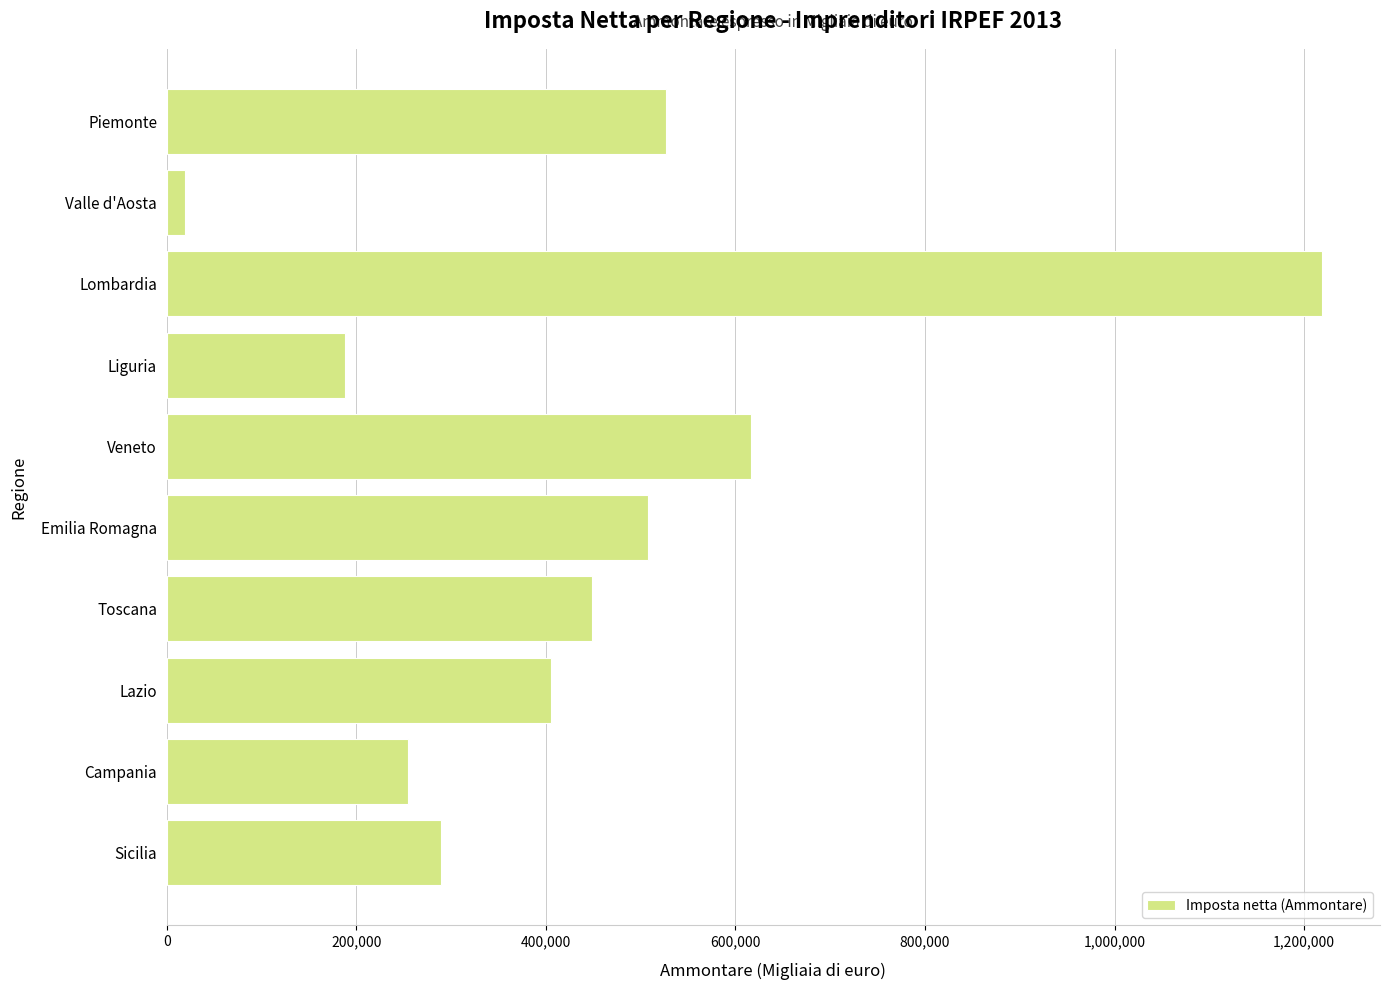

Is it true that the value at Toscana is 449109?

True